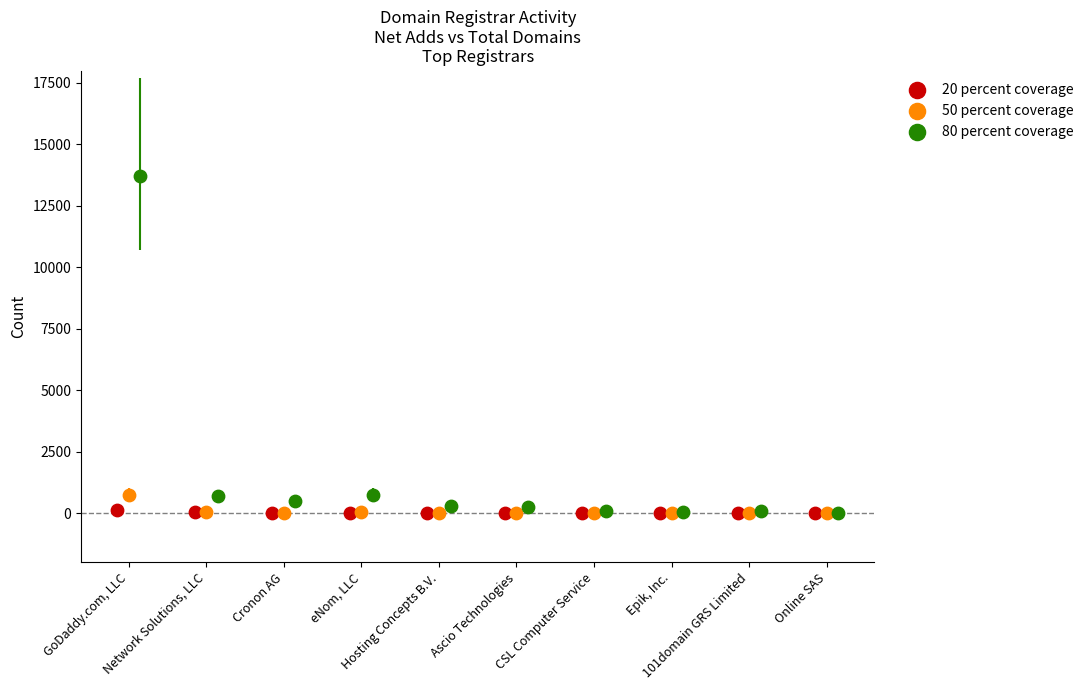

Which series contains the highest Y value?

80 percent coverage